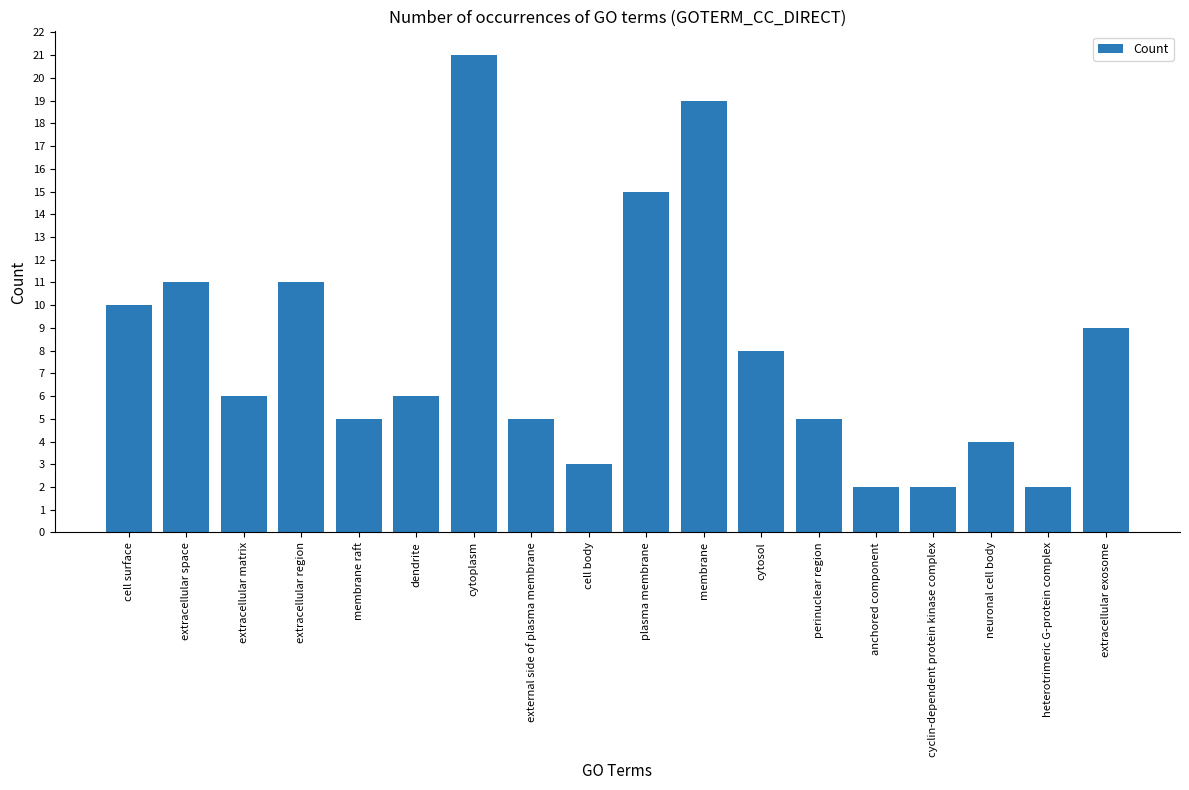

Where does the data first go above 6?

cell surface